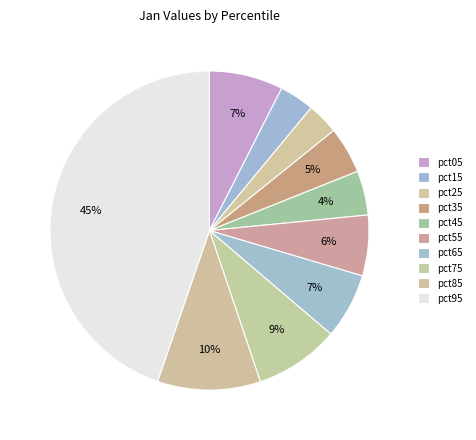

Count the number of slices in the pie.

10